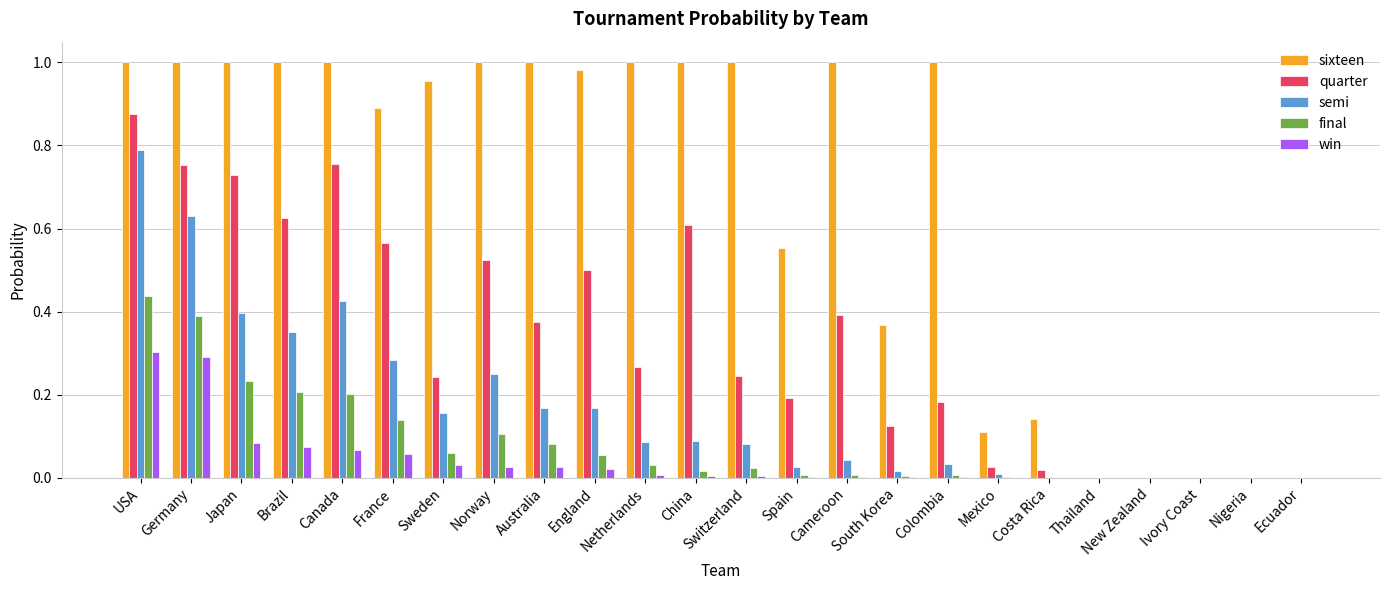

What are all the series names shown in the legend?

sixteen, quarter, semi, final, win